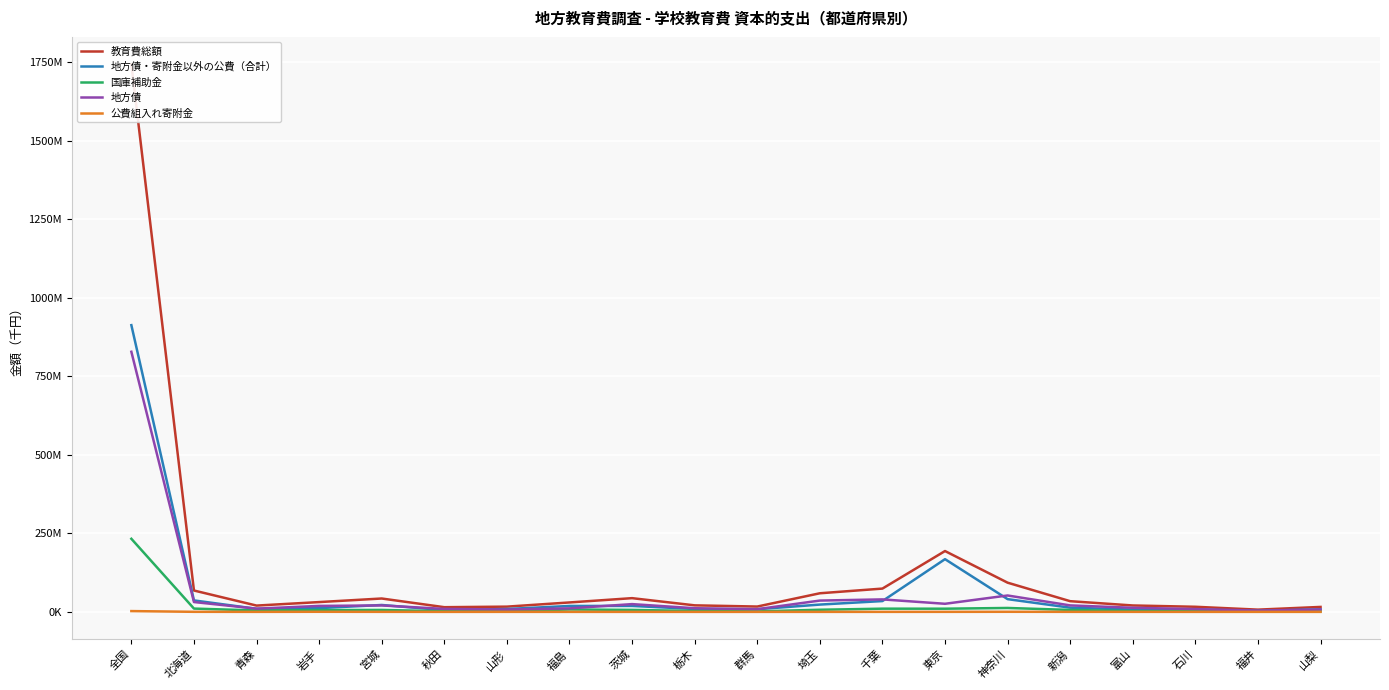

Where is the first local maximum for 国庫補助金?

宮城